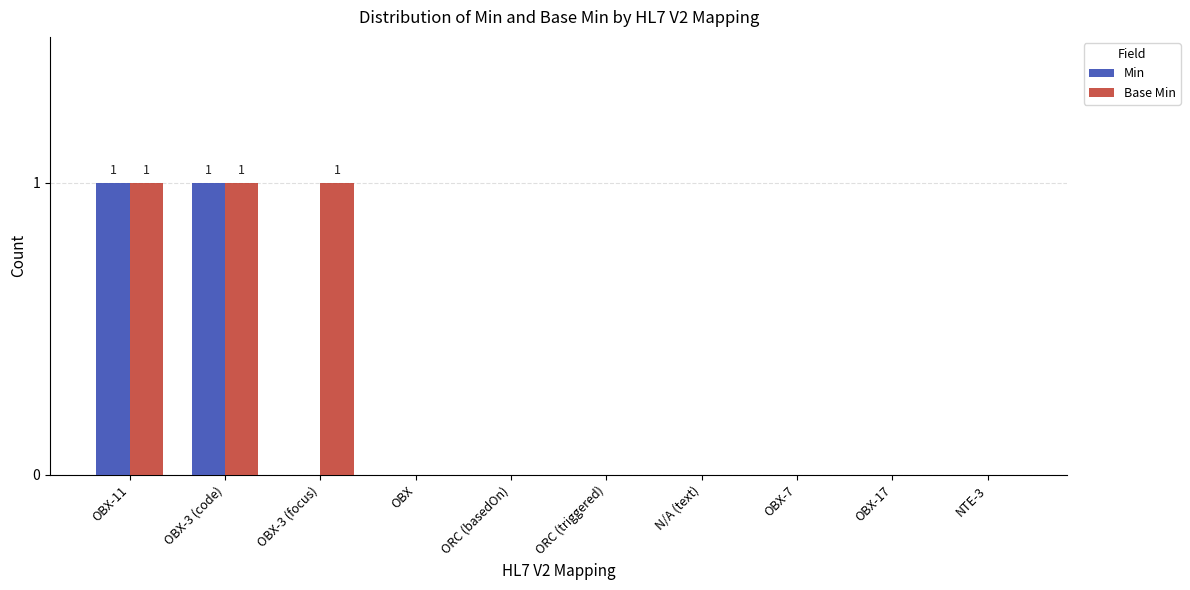

What is the difference between the Base Min values at NTE-3 and OBX-3 (focus)?

1